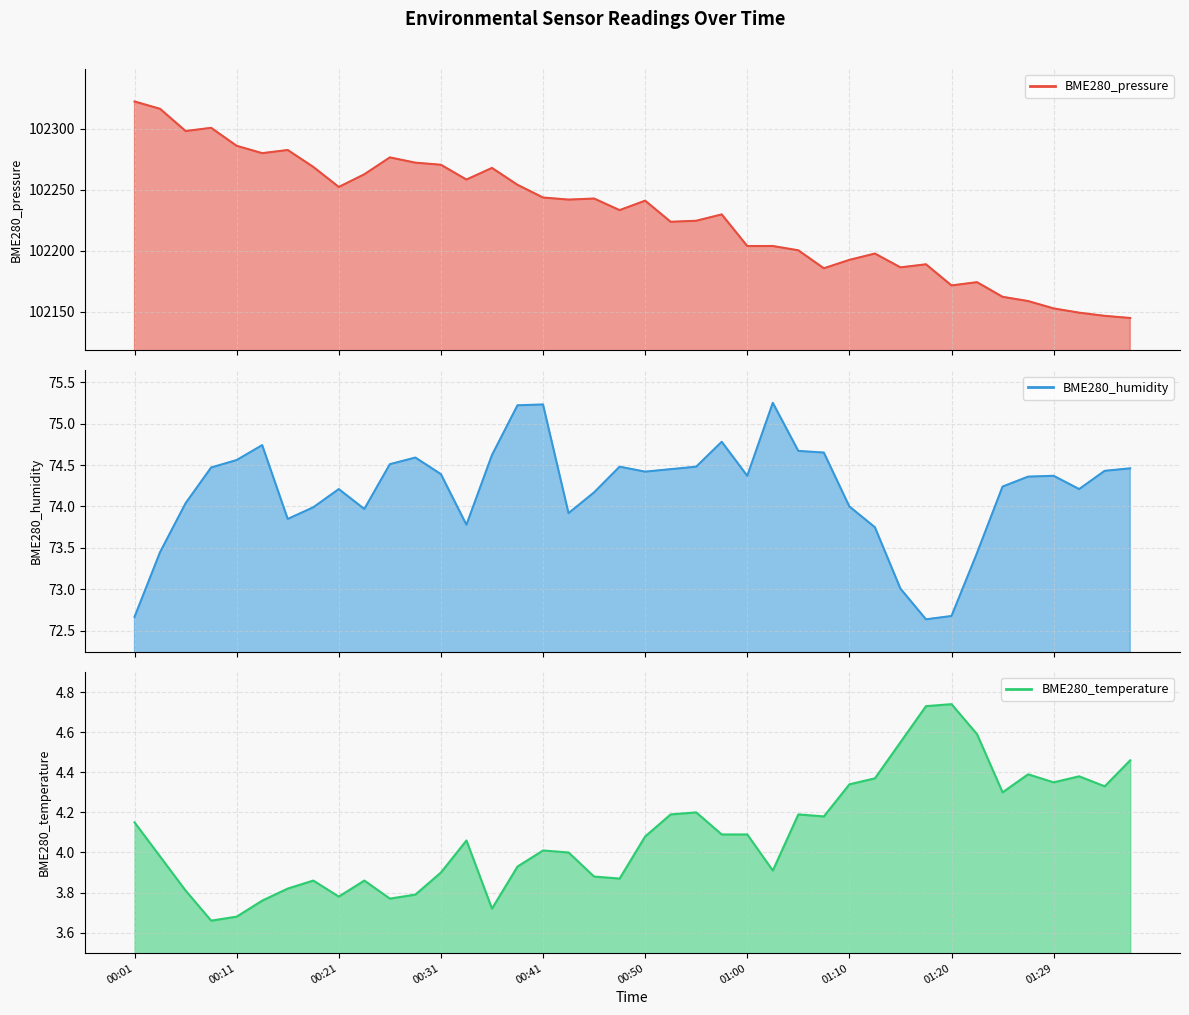

What is the value of the BME280_temperature point at the 26th from the left?

3.9